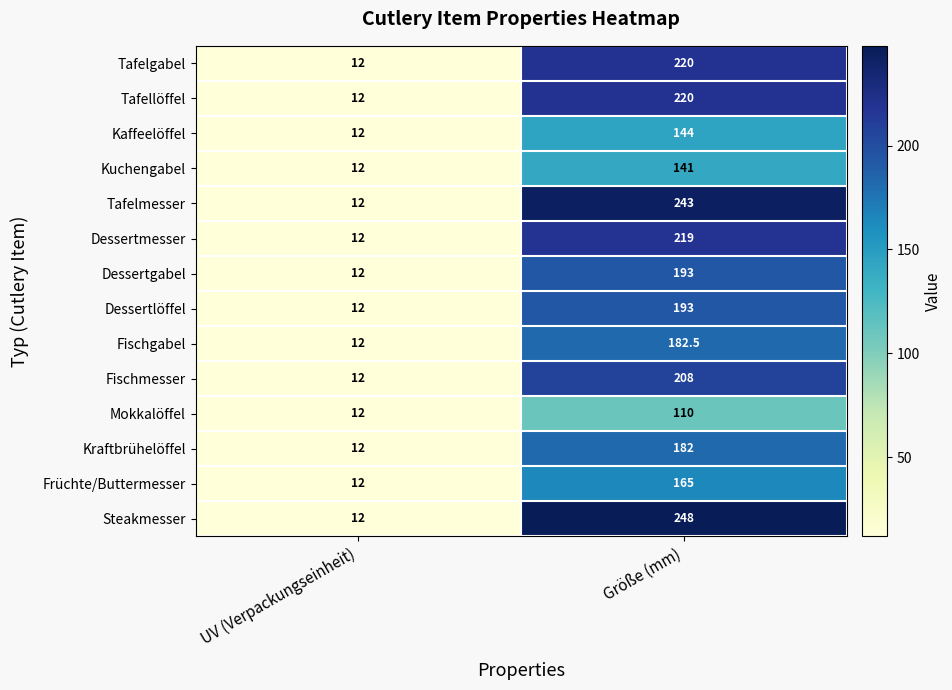

Reading left to right, transcribe all the data shown in this chart.

Tafelgabel: UV (Verpackungseinheit)=12.0	Größe (mm)=220.0
Tafellöffel: UV (Verpackungseinheit)=12.0	Größe (mm)=220.0
Kaffeelöffel: UV (Verpackungseinheit)=12.0	Größe (mm)=144.0
Kuchengabel: UV (Verpackungseinheit)=12.0	Größe (mm)=141.0
Tafelmesser: UV (Verpackungseinheit)=12.0	Größe (mm)=243.0
Dessertmesser: UV (Verpackungseinheit)=12.0	Größe (mm)=219.0
Dessertgabel: UV (Verpackungseinheit)=12.0	Größe (mm)=193.0
Dessertlöffel: UV (Verpackungseinheit)=12.0	Größe (mm)=193.0
Fischgabel: UV (Verpackungseinheit)=12.0	Größe (mm)=182.5
Fischmesser: UV (Verpackungseinheit)=12.0	Größe (mm)=208.0
Mokkalöffel: UV (Verpackungseinheit)=12.0	Größe (mm)=110.0
Kraftbrühelöffel: UV (Verpackungseinheit)=12.0	Größe (mm)=182.0
Früchte/Buttermesser: UV (Verpackungseinheit)=12.0	Größe (mm)=165.0
Steakmesser: UV (Verpackungseinheit)=12.0	Größe (mm)=248.0